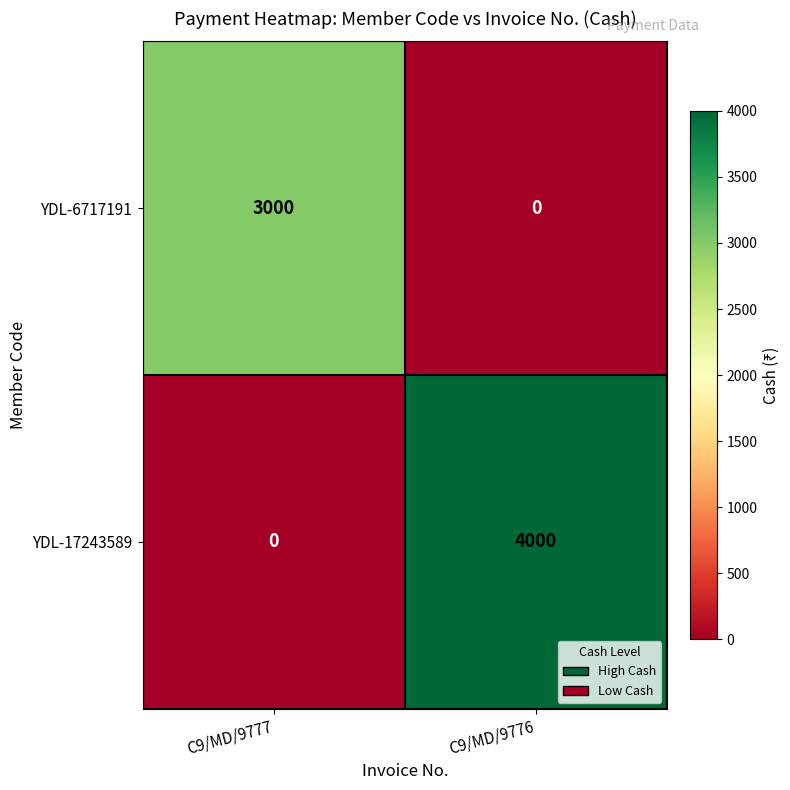

Reading left to right, list all the values displayed in this chart.

YDL-6717191: C9/MD/9777=3000	C9/MD/9776=0
YDL-17243589: C9/MD/9777=0	C9/MD/9776=4000